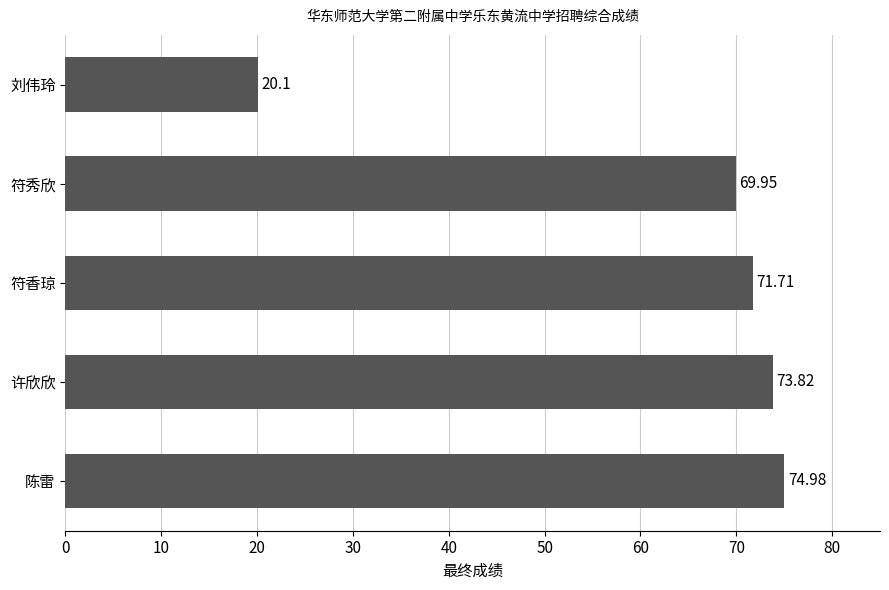

List the labels in order of value, largest first.

陈雷, 许欣欣, 符香琼, 符秀欣, 刘伟玲